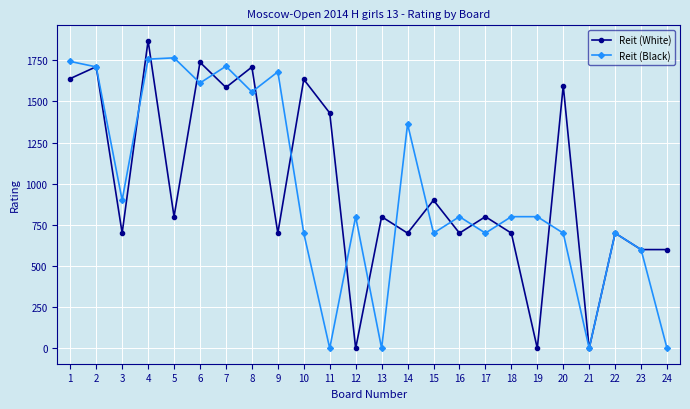

The value of Reit (Black) at 14 is 1363. True or false?

True